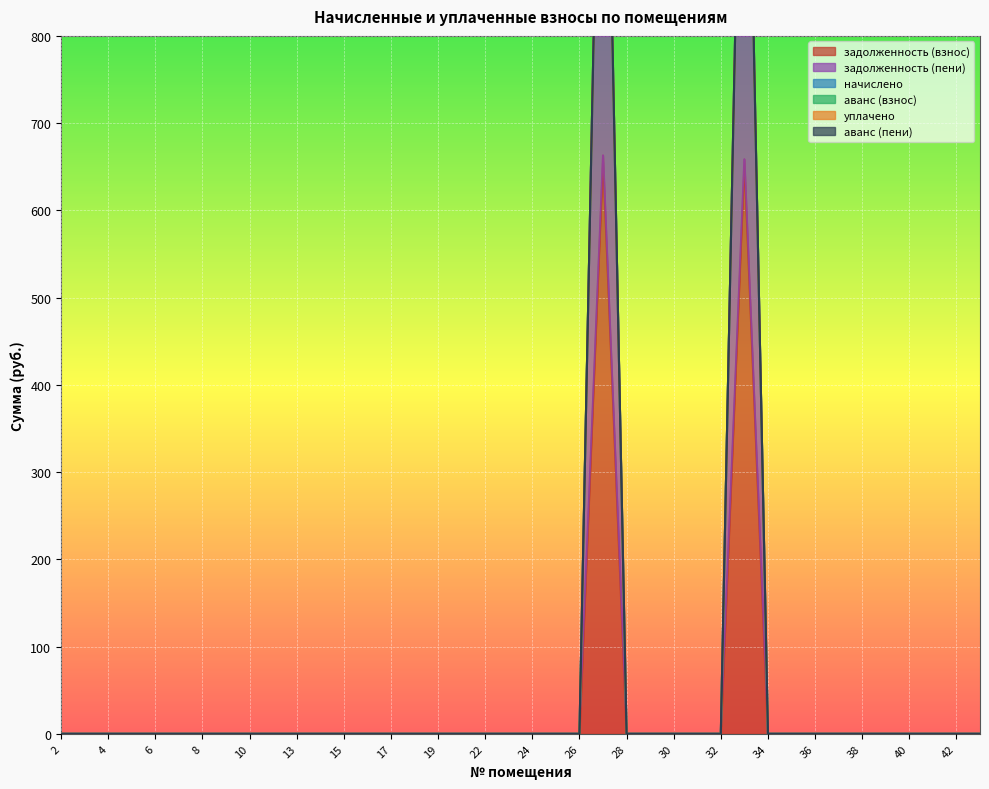

Is the value of задолженность (взнос) at 33 greater than the value of задолженность (пени) at 40?

Yes